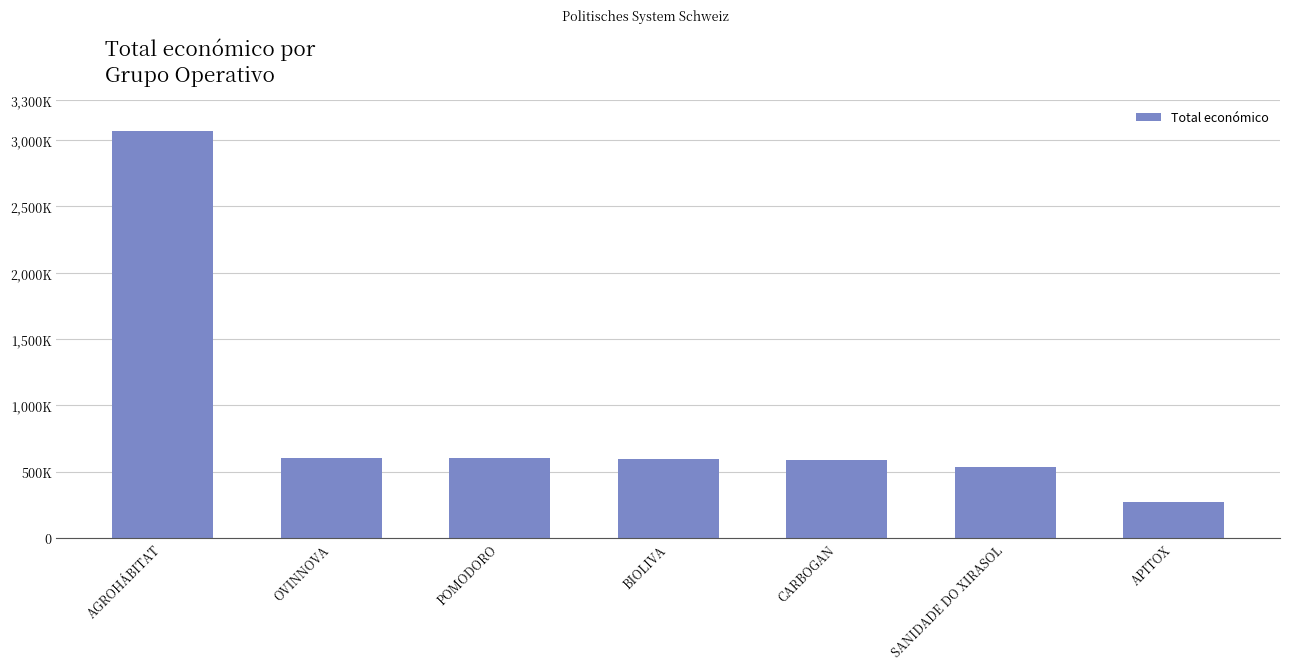

The value at BIOLIVA is 592475. True or false?

True